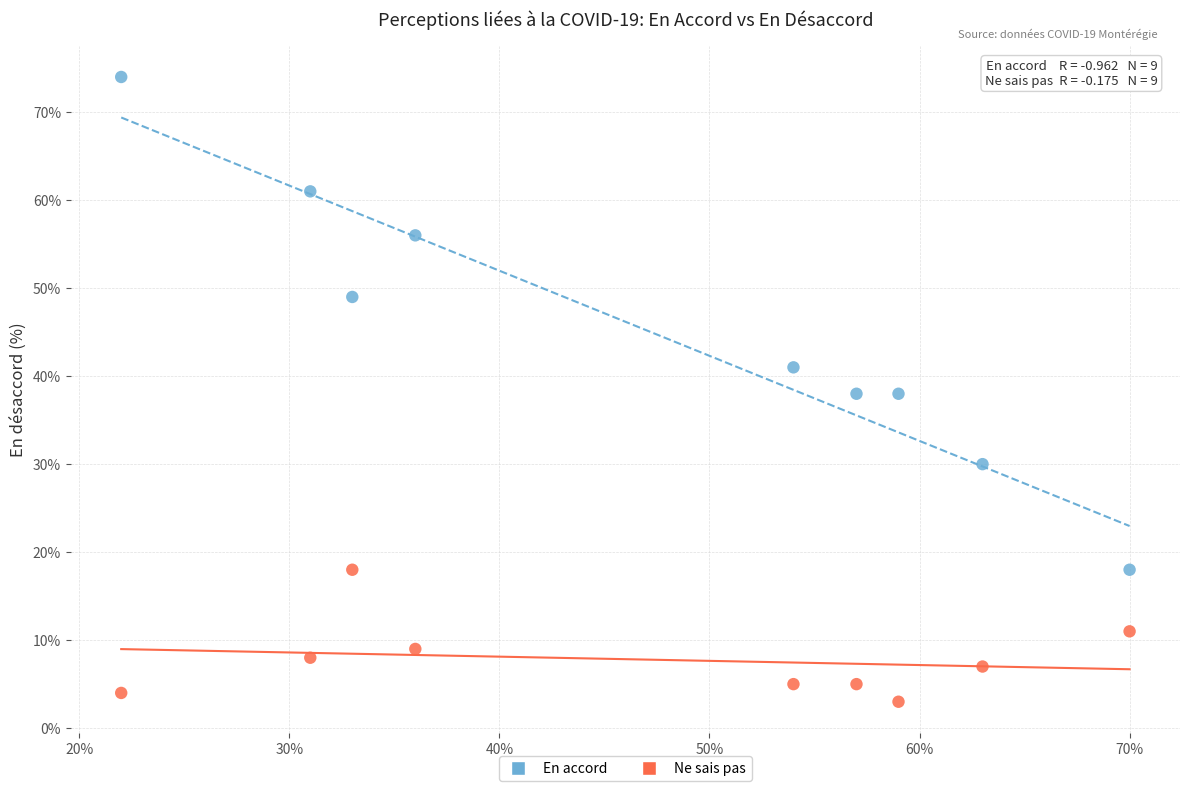

Which series reaches the maximum Y coordinate?

En accord